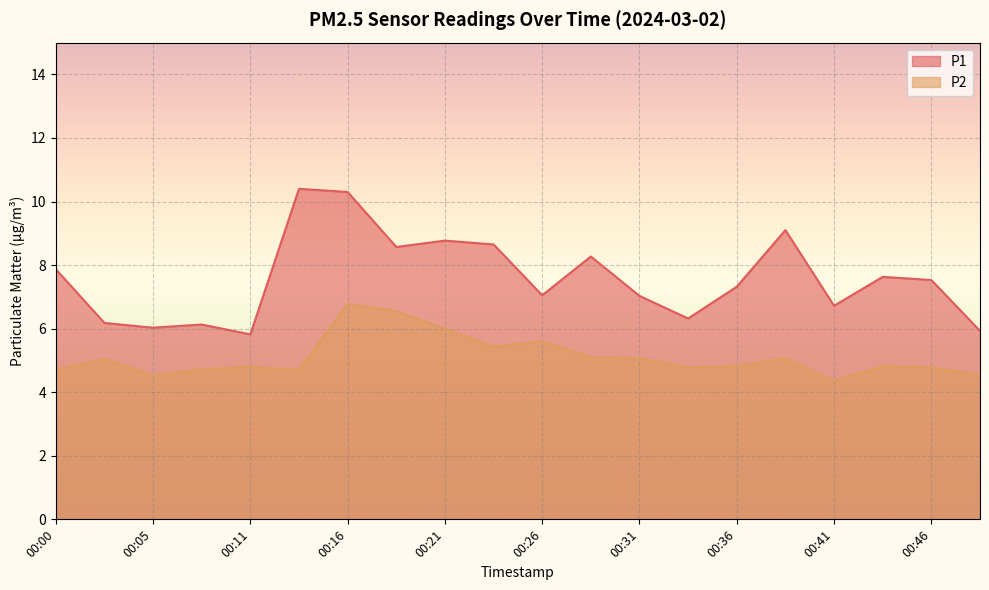

Which series has the widest spread of values?

P1